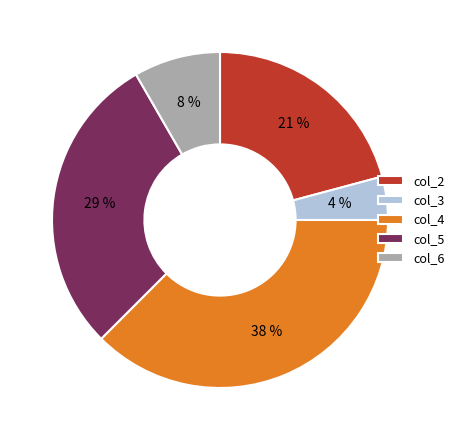

Rank the categories by value from lowest to highest.

col_3, col_6, col_2, col_5, col_4